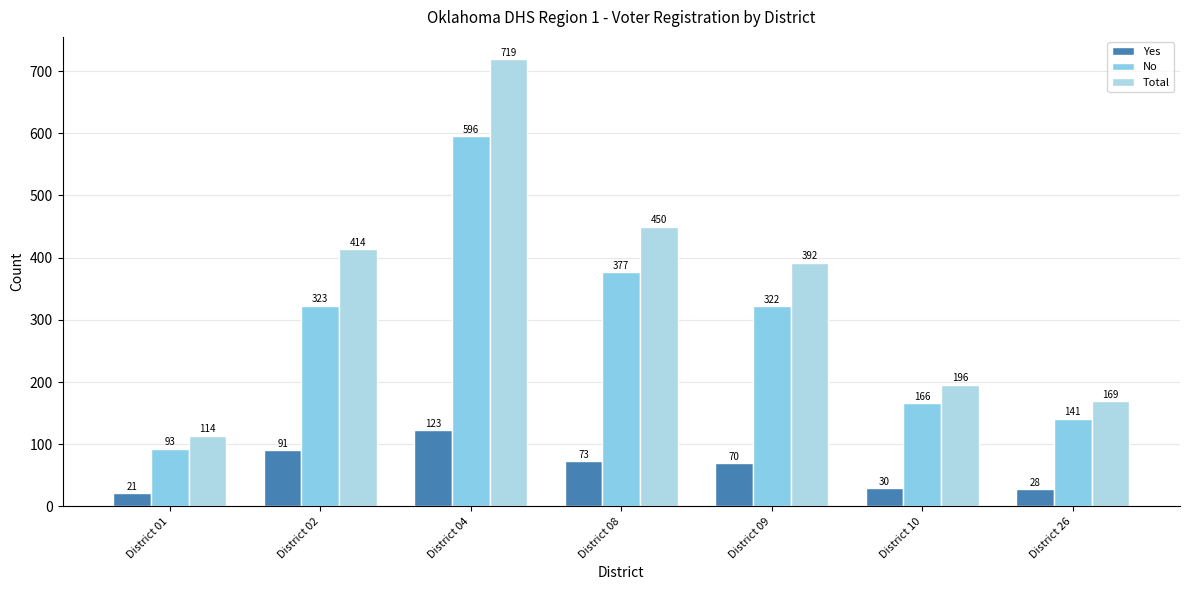

What are all the series names shown in the legend?

Yes, No, Total